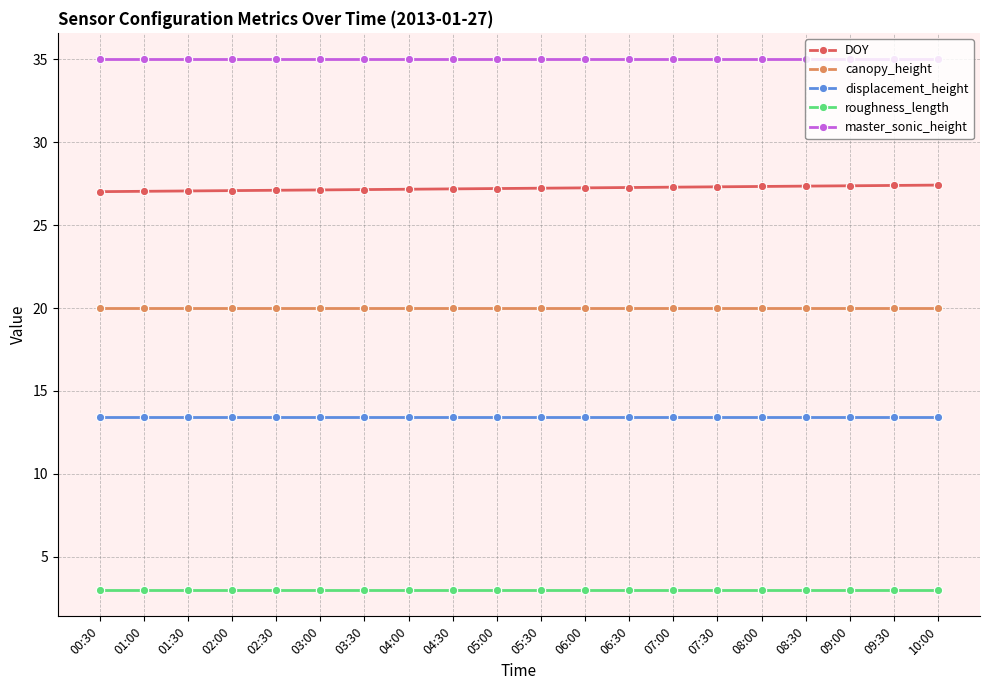

Is this an area chart (filled region under the line)?

No